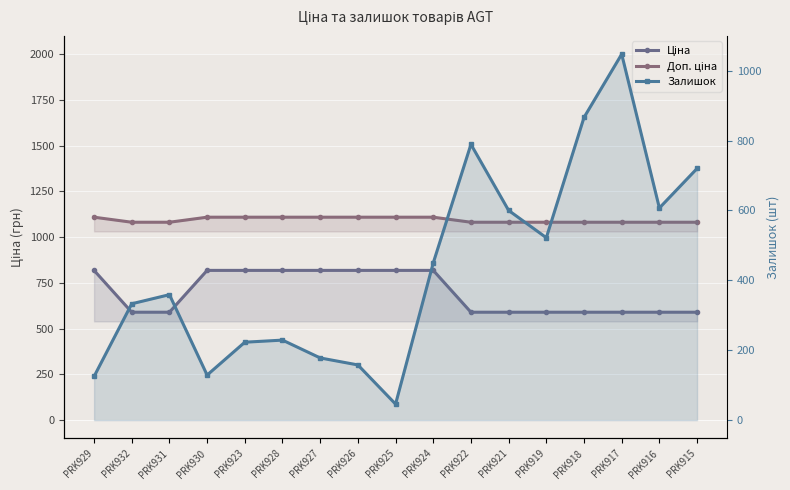

What is the approximate value of Ціна at PRK930?

818.5